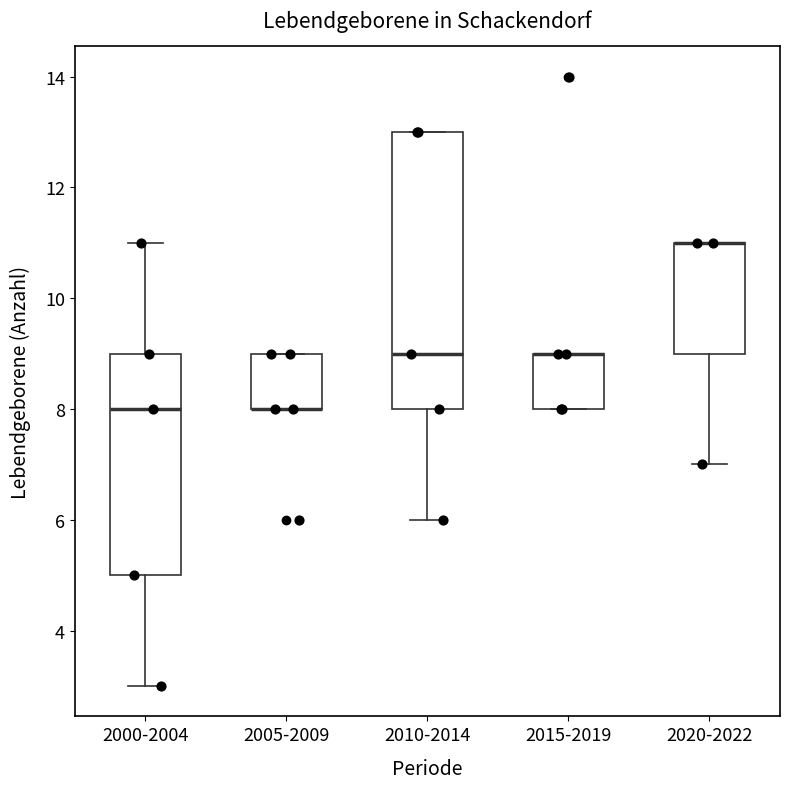

Which box is the tallest, from its lower edge to its upper edge?

2010-2014